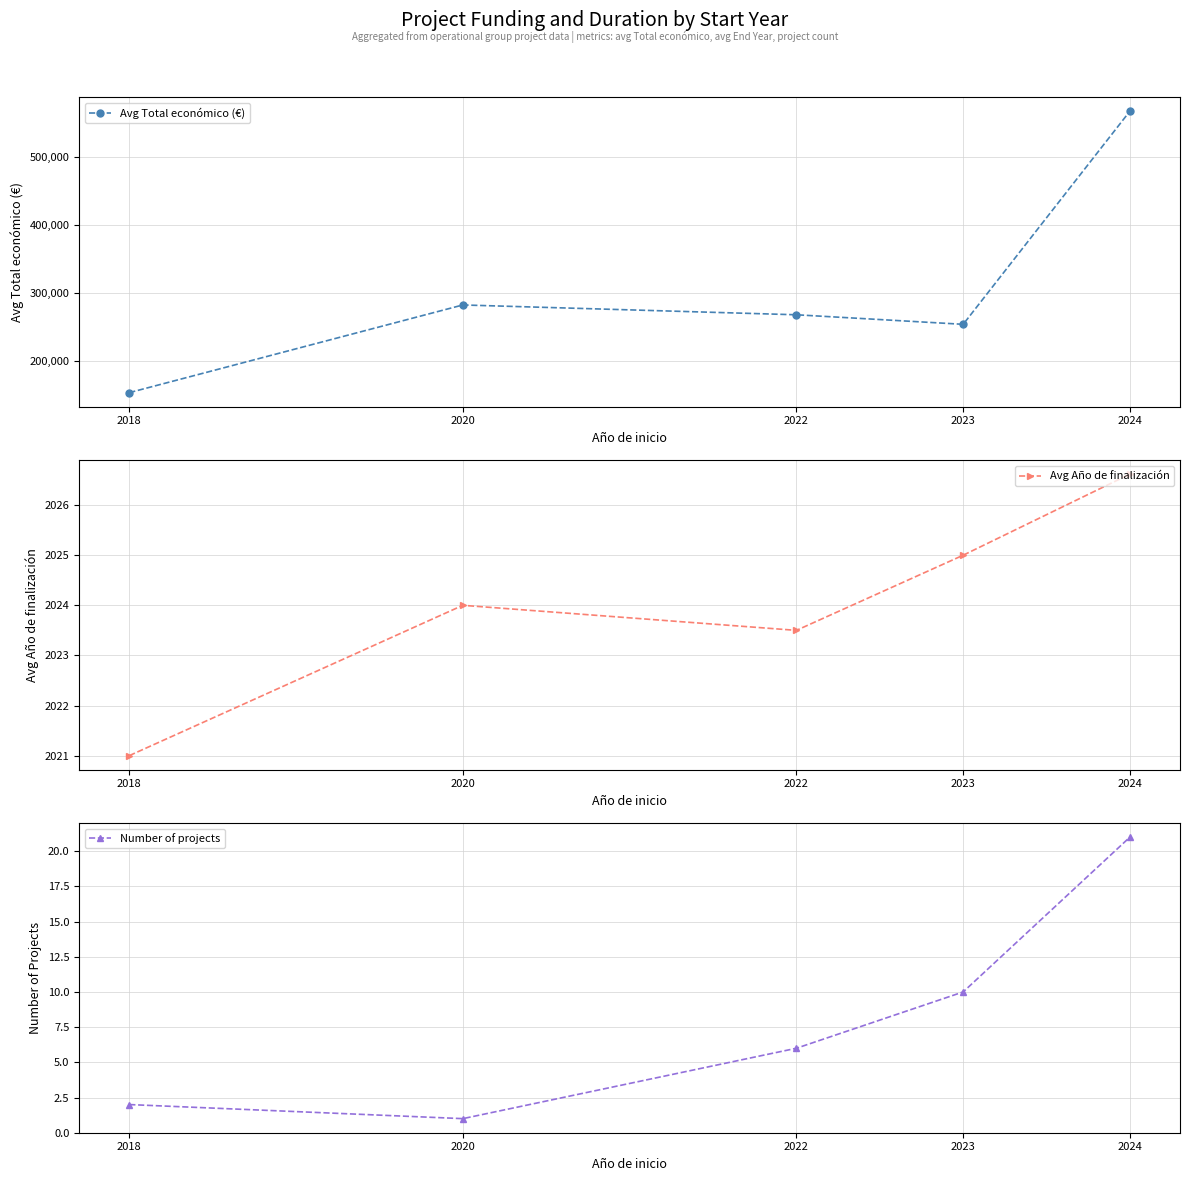

How many series are shown in this chart?

3